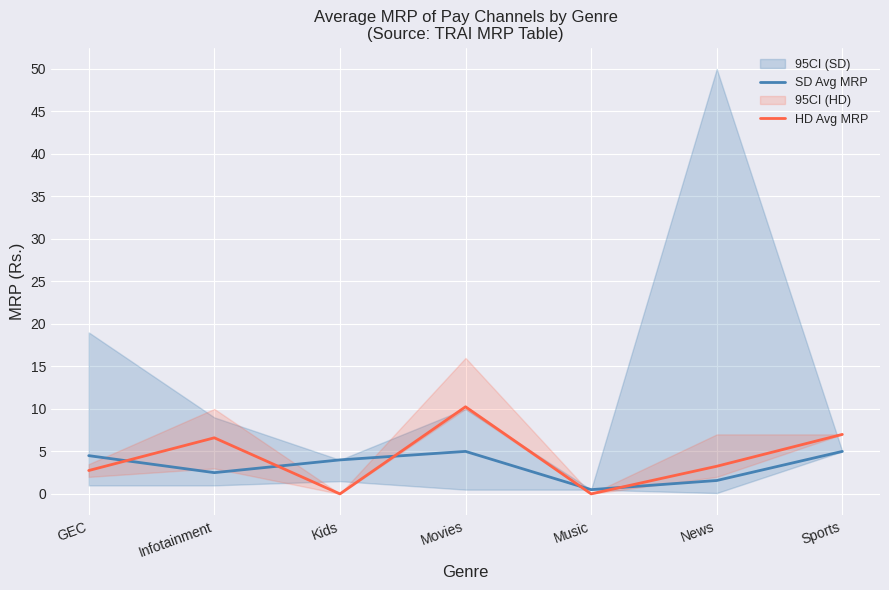

How many SD Avg MRP values are between 1 and 5?

6